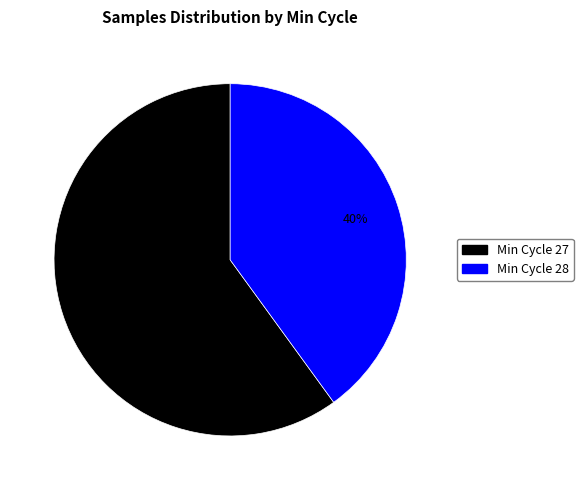

Rank the categories by value from lowest to highest.

Min Cycle 28, Min Cycle 27